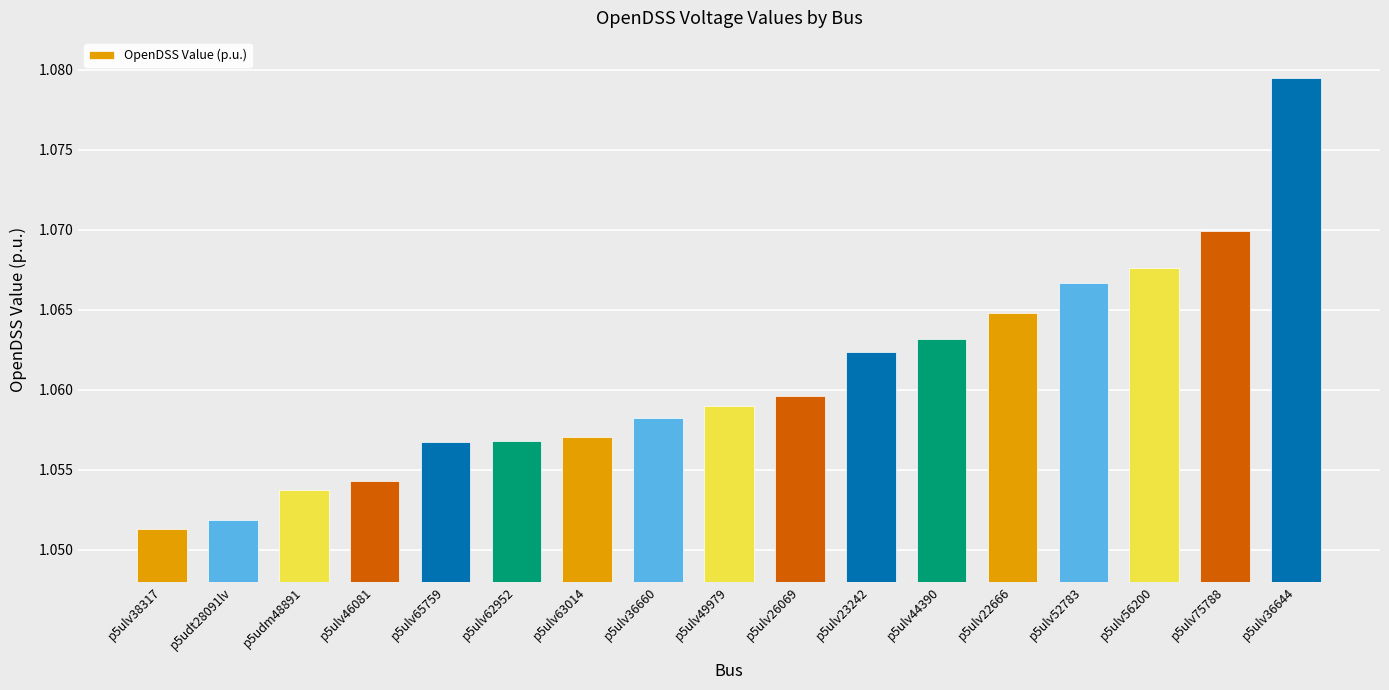

How many series are shown in this chart?

1